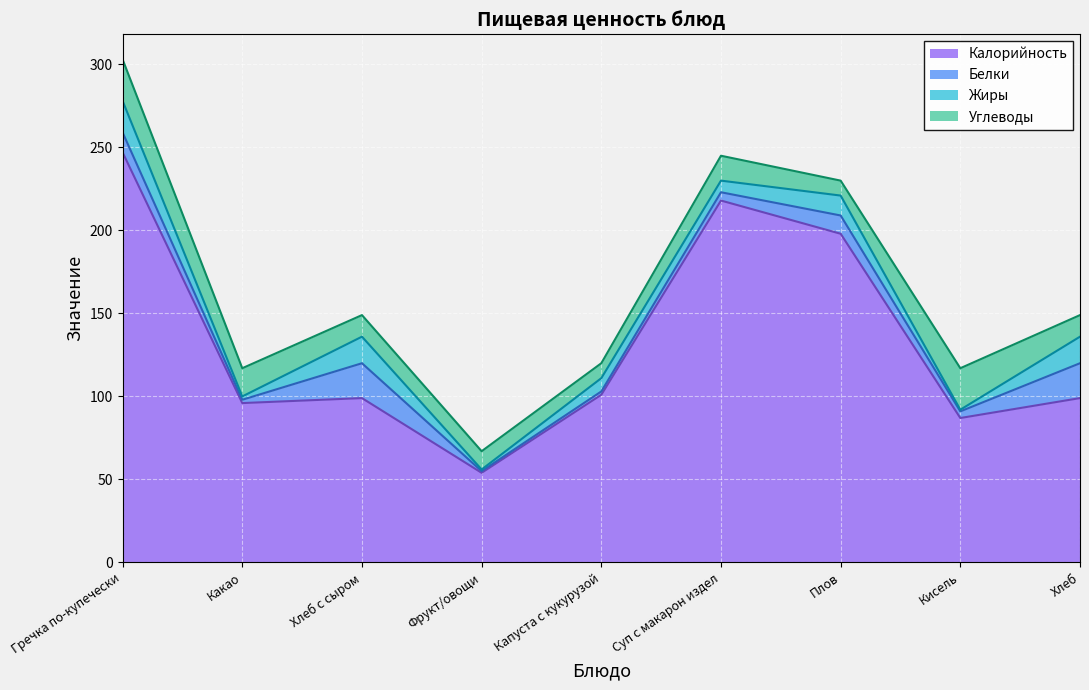

Is it true that Белки equals 21 at Хлеб с сыром?

True